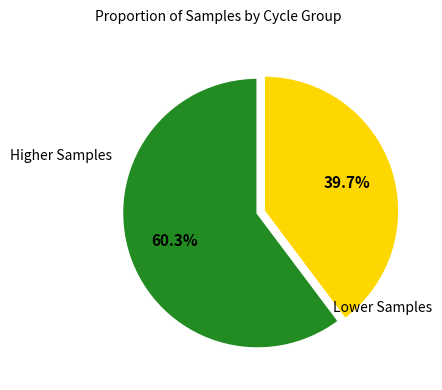

Is there any slice that represents more than half of the pie?

Yes